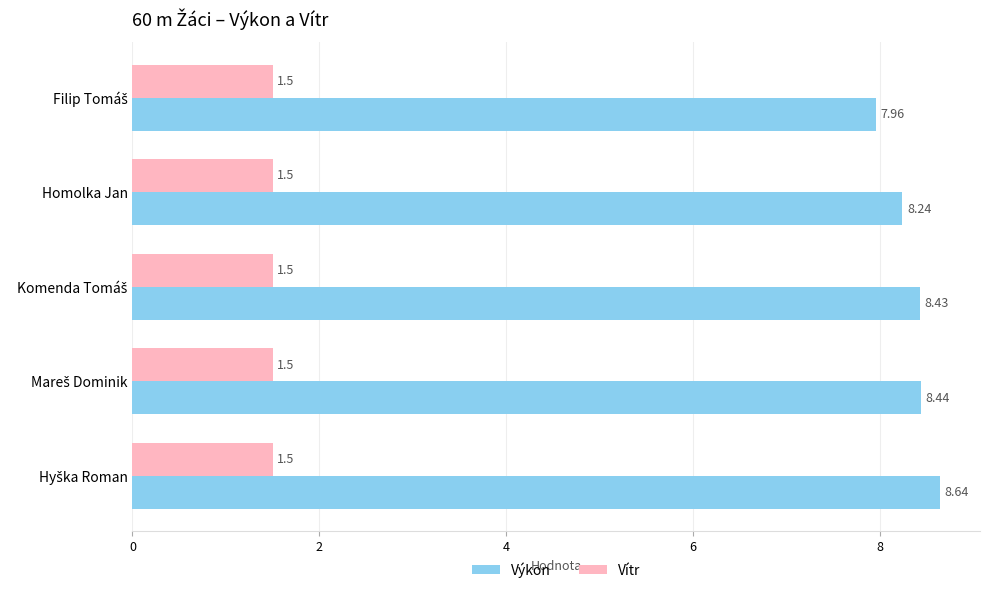

Rank the series by their average value, from highest to lowest.

Výkon, Vítr